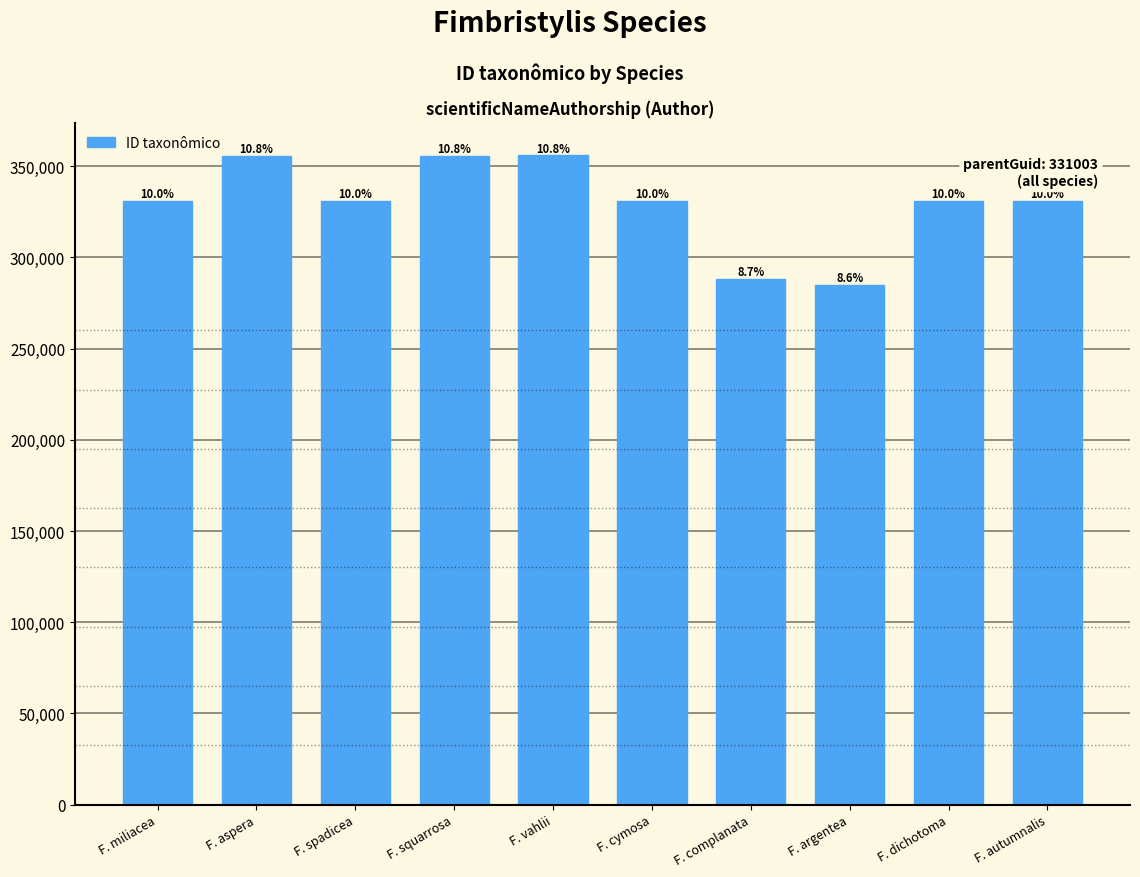

What position from the right is F. spadicea?

8